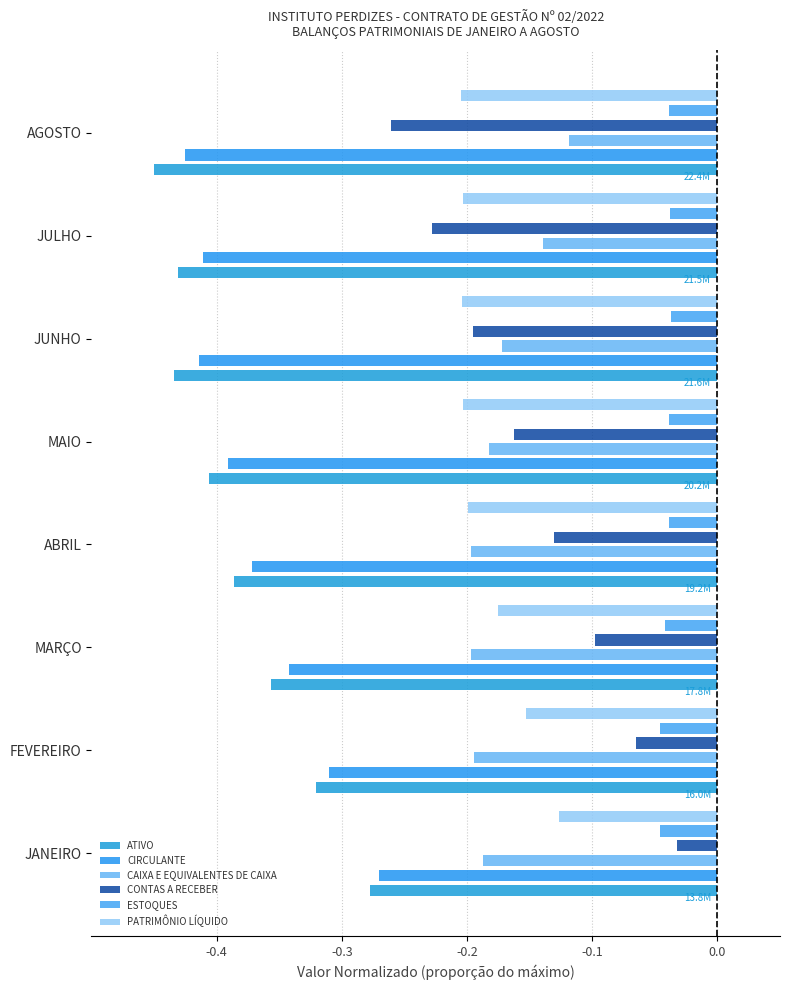

What is the value of the PATRIMÔNIO LÍQUIDO bar at the 1st from the left?

-0.1